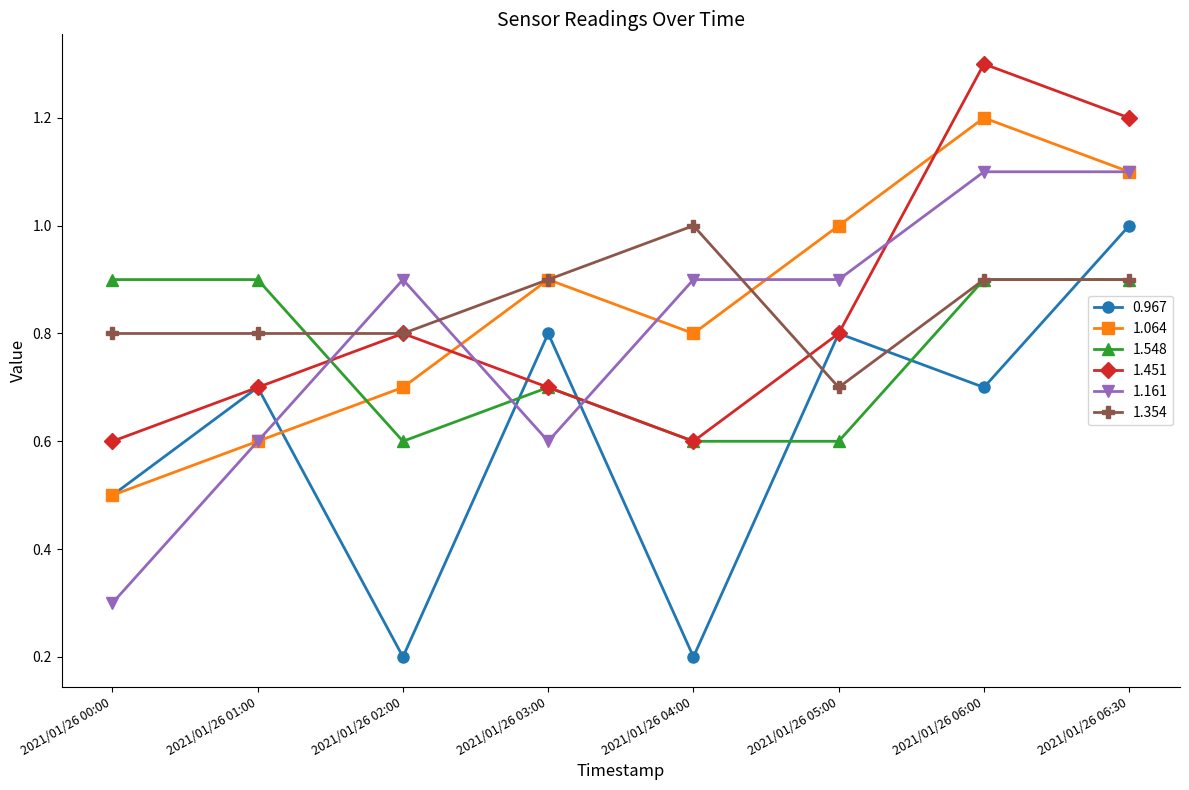

Between which two adjacent categories do 1.451 and 1.161 first intersect?

2021/01/26 01:00 and 2021/01/26 02:00